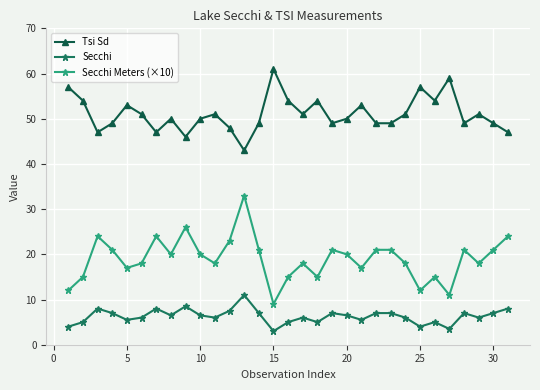

What is the value of the Secchi Meters (×10) point at the 23rd from the left?

21.0